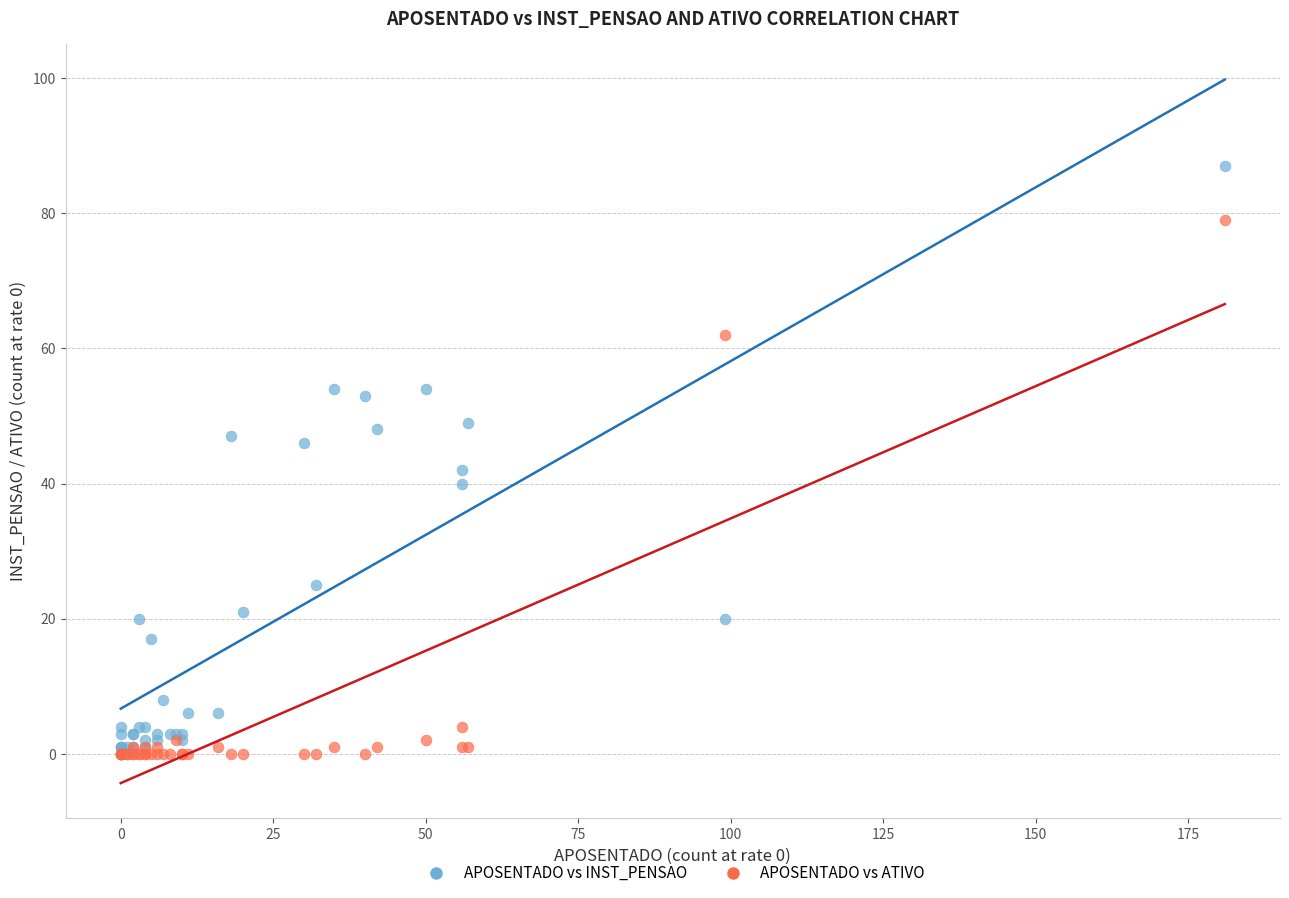

Which series contains the highest Y value?

APOSENTADO vs INST_PENSAO